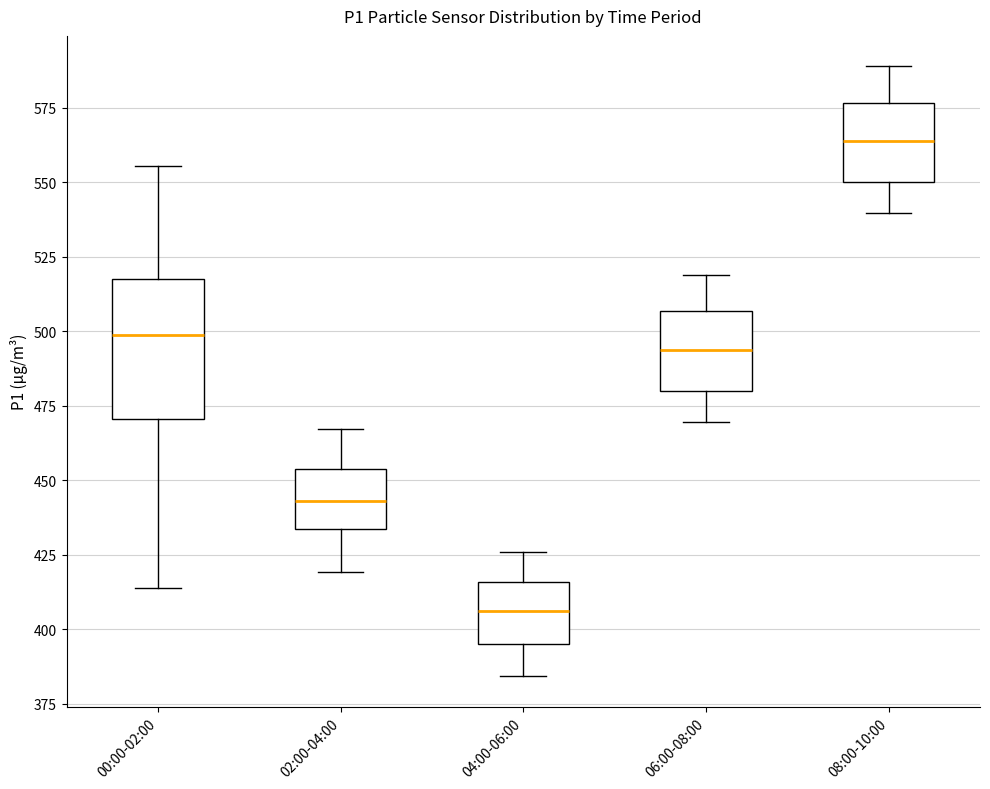

Reading left to right, read every box against the y-axis: the position of its median line, the range the box covers, and the ends of its whiskers. The values are not printed on the chart, so give them approximately, as read against the axis.

00:00-02:00: median 500, box 470 to 520, whiskers 415 to 555
02:00-04:00: median 445, box 435 to 455, whiskers 420 to 465
04:00-06:00: median 405, box 395 to 415, whiskers 385 to 425
06:00-08:00: median 495, box 480 to 505, whiskers 470 to 520
08:00-10:00: median 565, box 550 to 575, whiskers 540 to 590